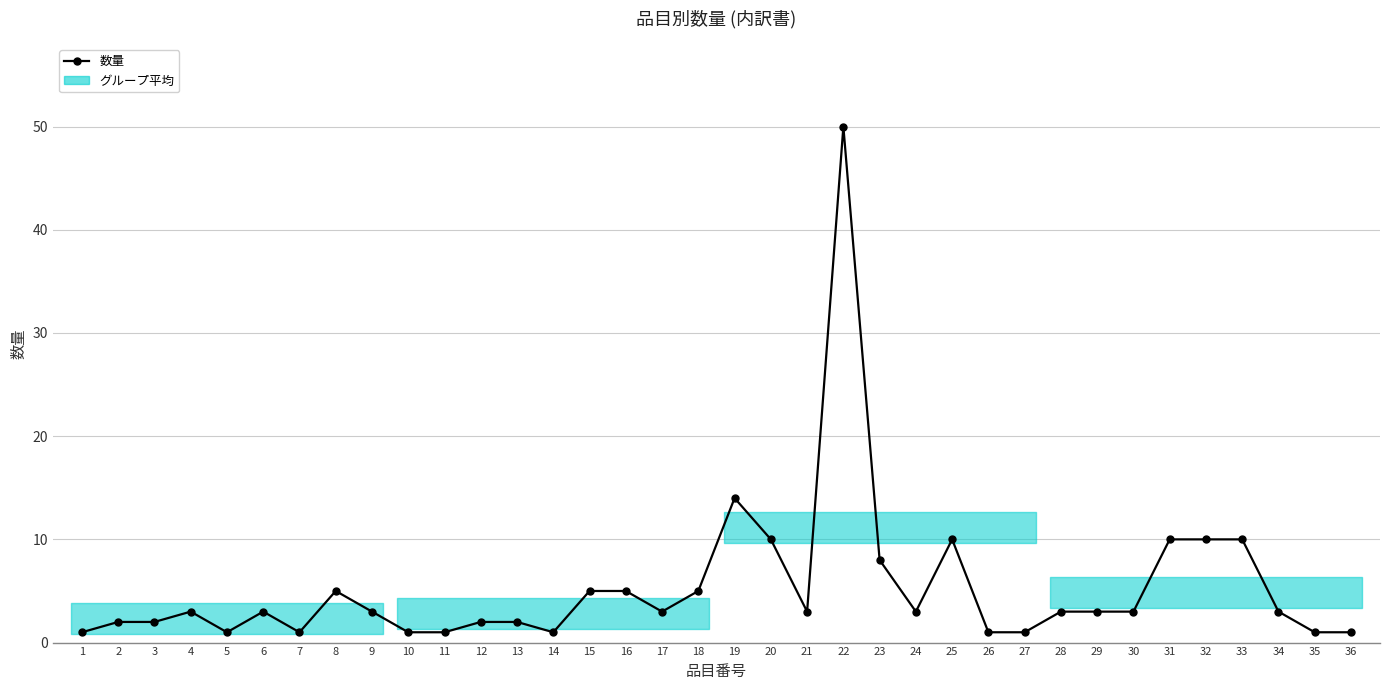

How many points are higher than both their immediate neighbors (excluding endpoints)?

6